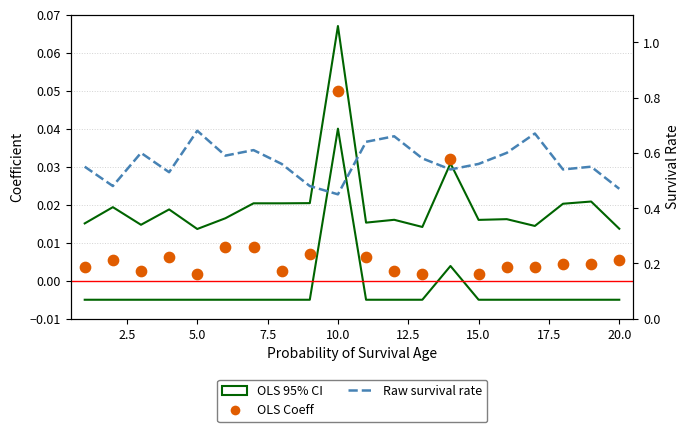

At which category is the sum across all series the highest?

5.0